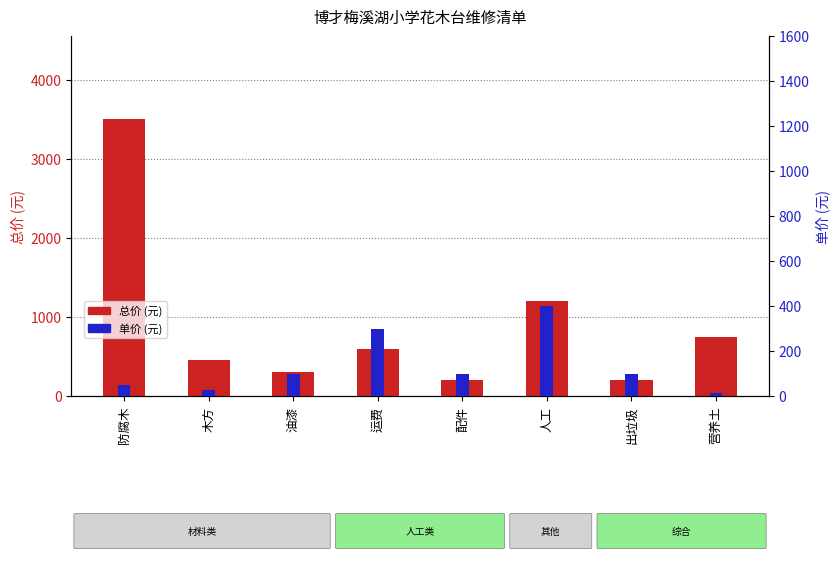

What is the difference between the maximum and second lowest values in the 单价 (元) series?

375